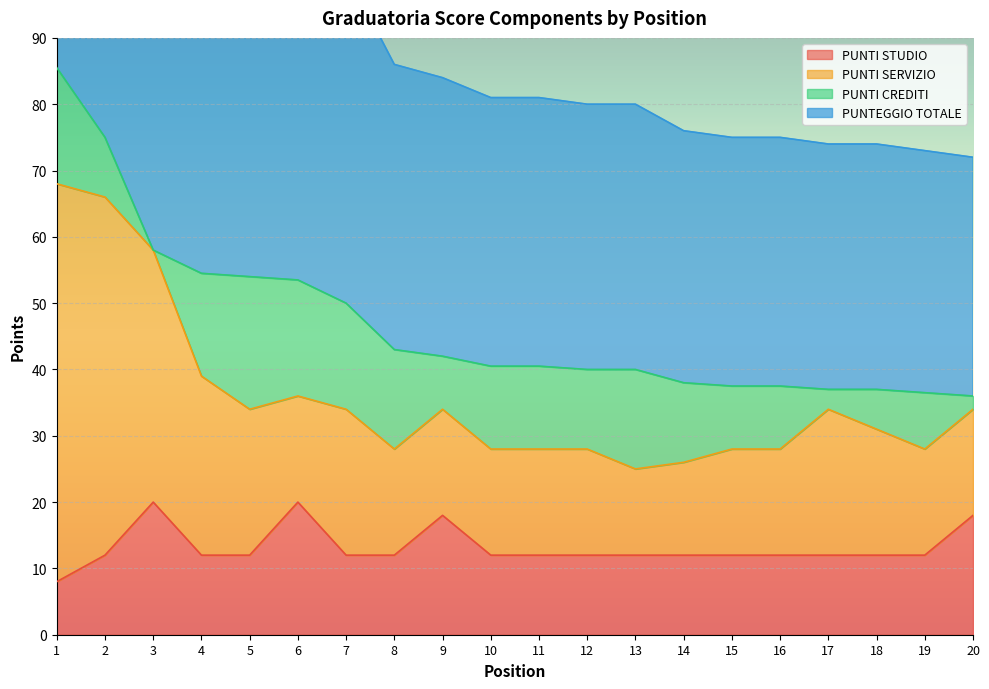

Is it true that PUNTI STUDIO equals 4.2 at 5?

False